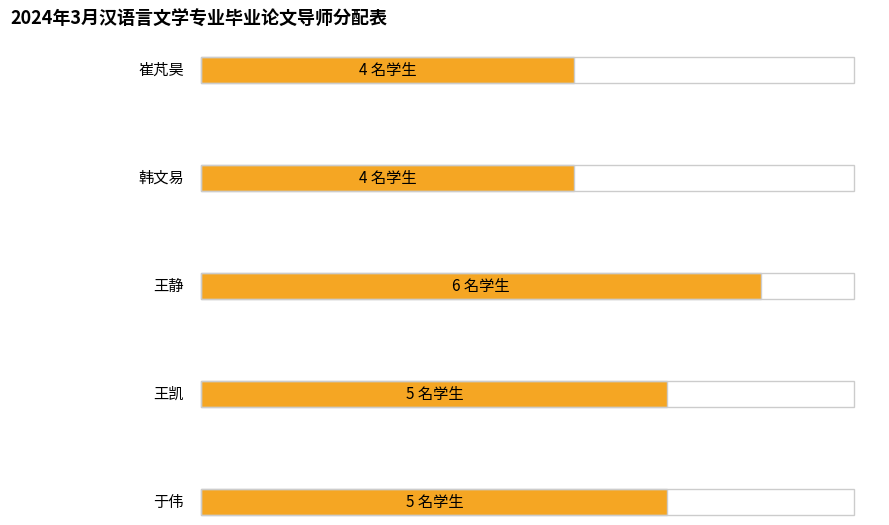

Reading right to left, what are all the values shown in this chart?

于伟=5	王凯=5	王静=6	韩文易=4	崔芃昊=4